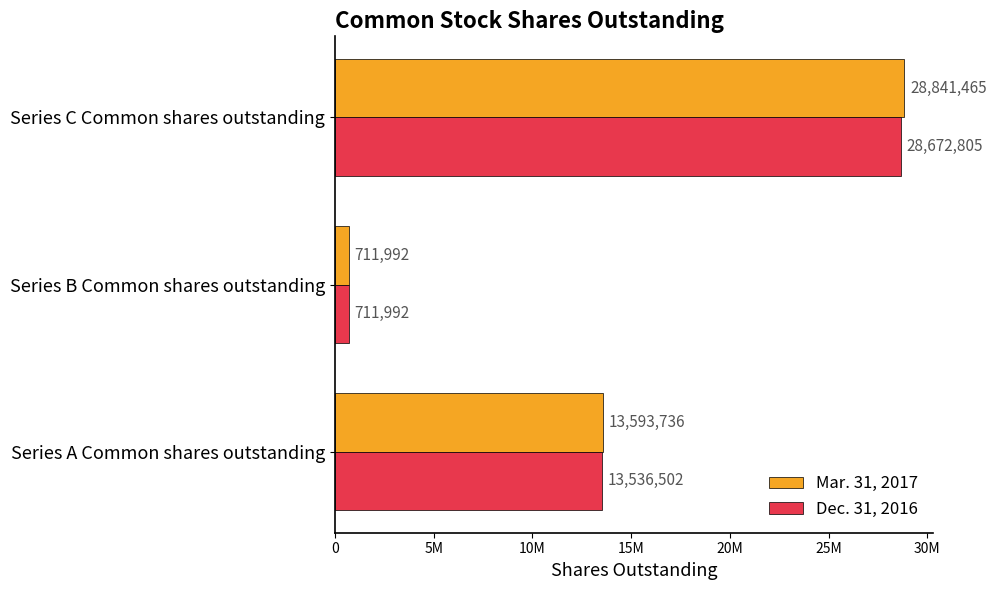

What are all the series names shown in the legend?

Mar. 31, 2017, Dec. 31, 2016